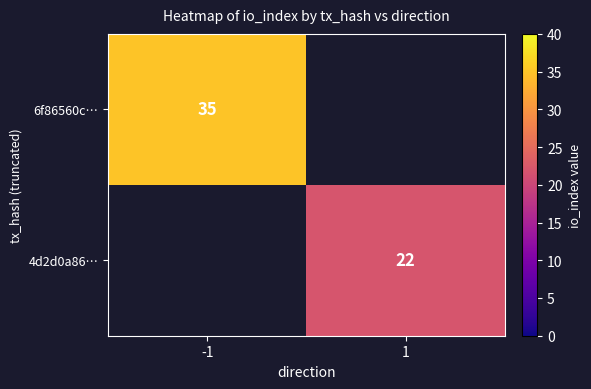

Is it true that 4d2d0a86… equals 22 at 1?

True